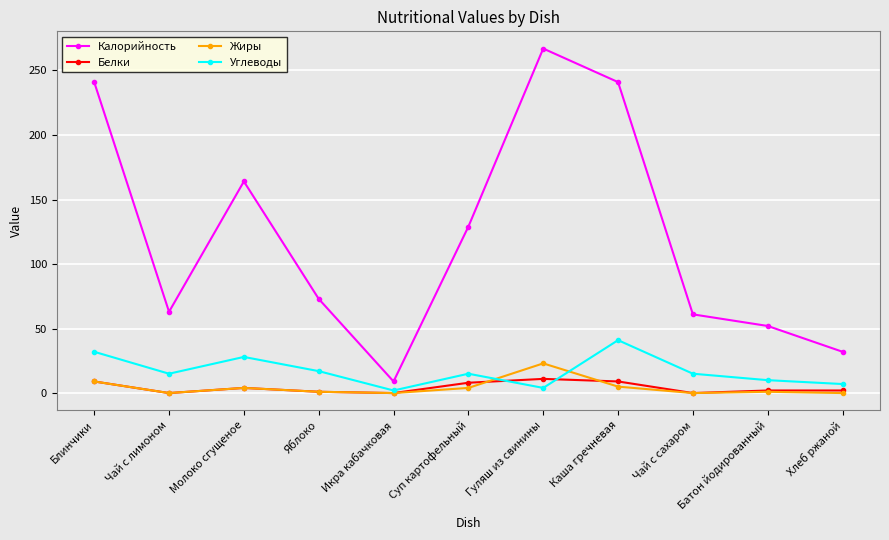

What is the greatest value displayed?

267